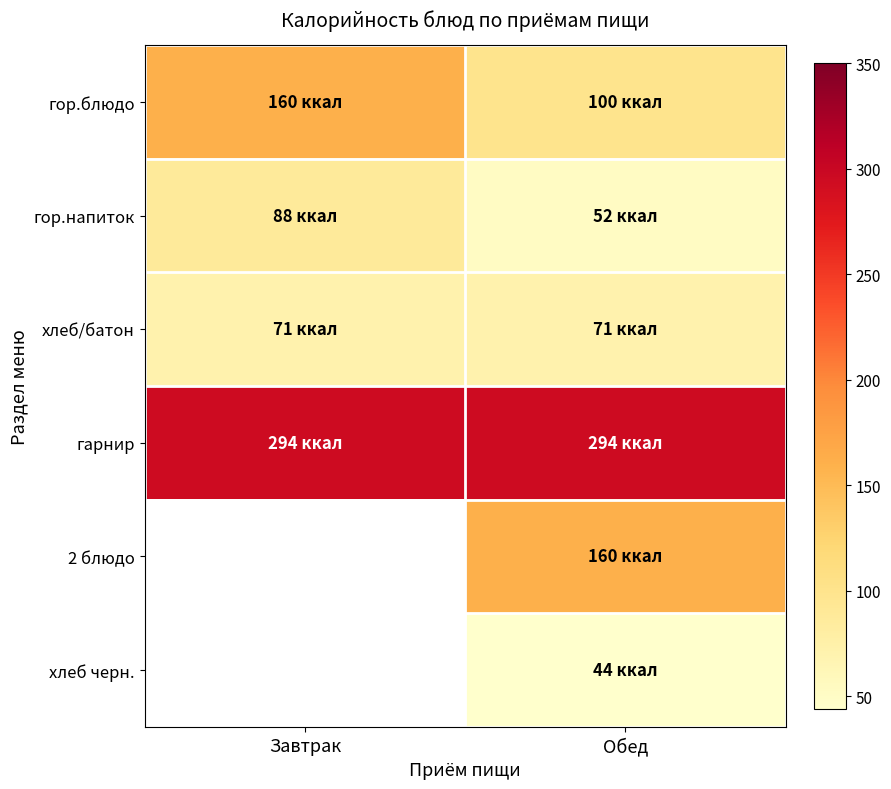

At which label is гор.напиток closest to 70?

Завтрак